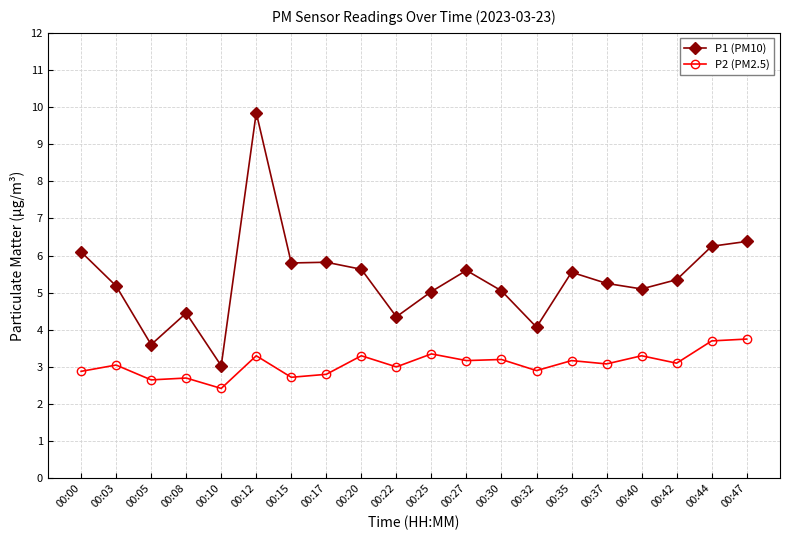

What is the total value across all series at 00:15?

8.5